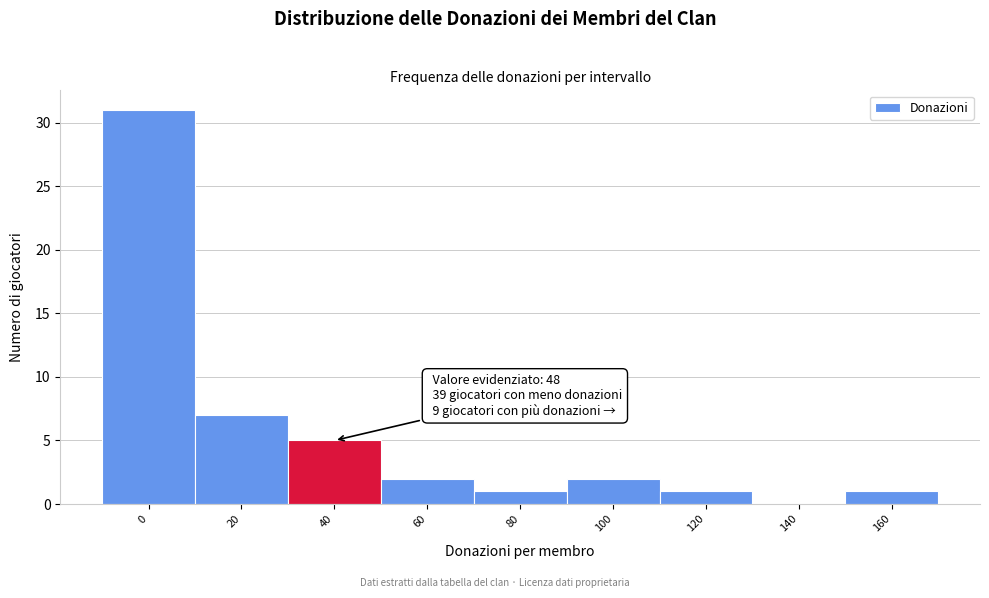

Reading left to right, what are all the values shown in this chart?

0=31	20=7	40=5	60=2	80=1	100=2	120=1	140=0	160=1